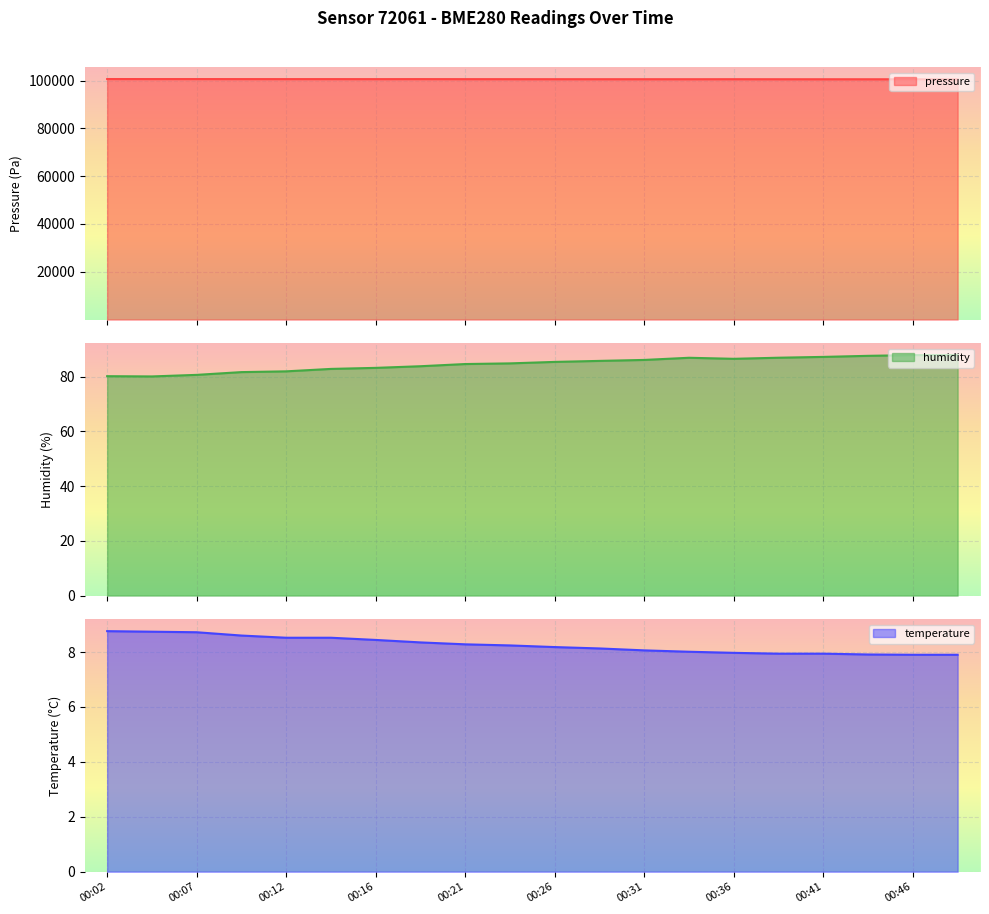

True or false: temperature and humidity cross at least once.

False